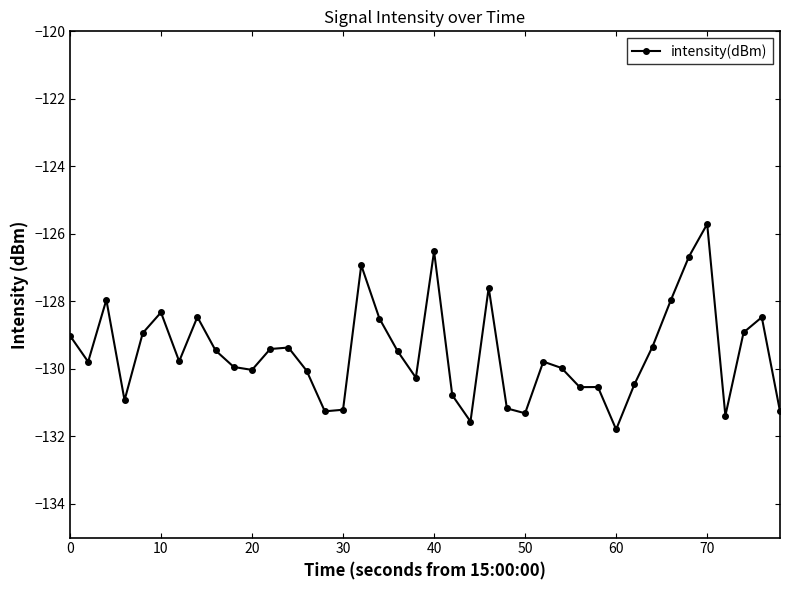

True or false: there are more than 1 points higher than both neighbors.

True